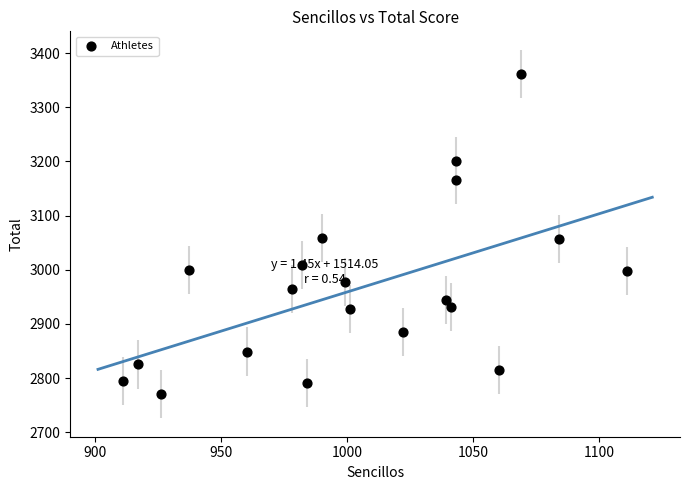

What is the range of X values (max minus min)?

200